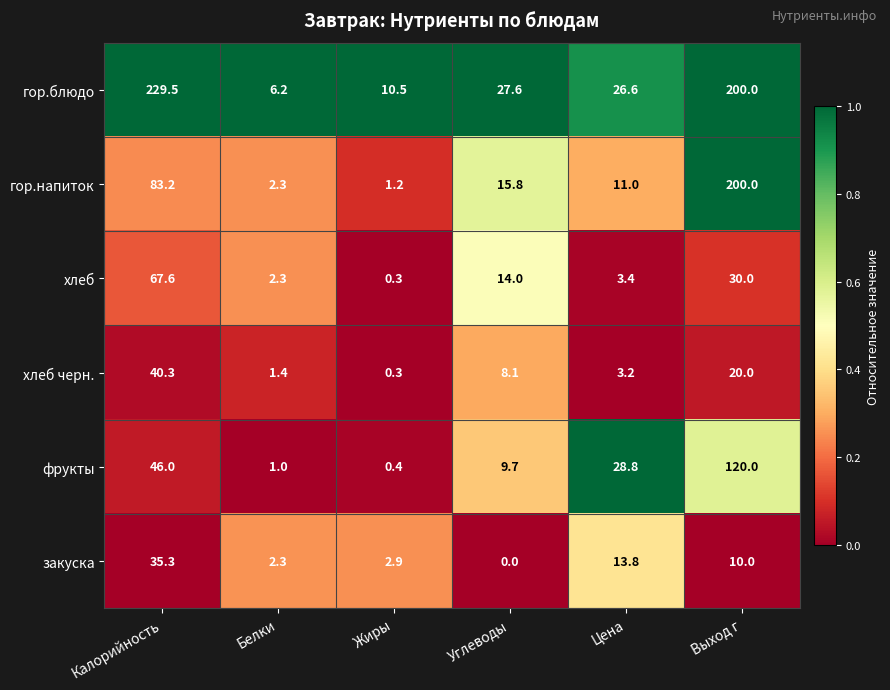

What is the total value across all series at Выход г?

580.0